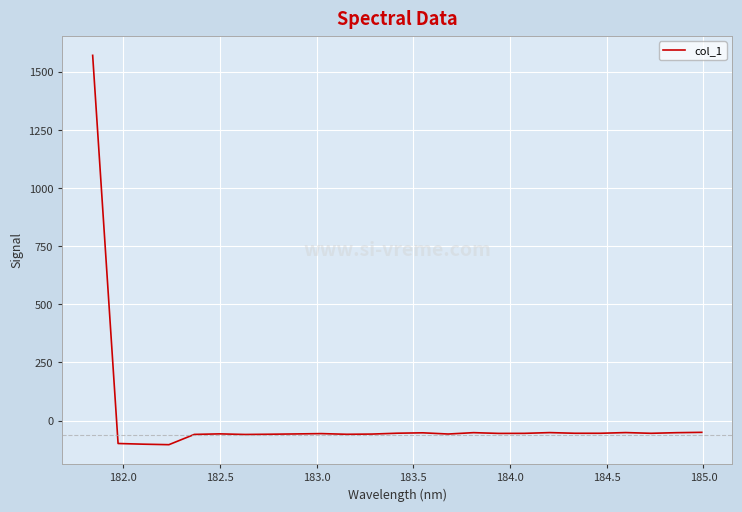

What is the maximum value shown in the chart?

1572.9